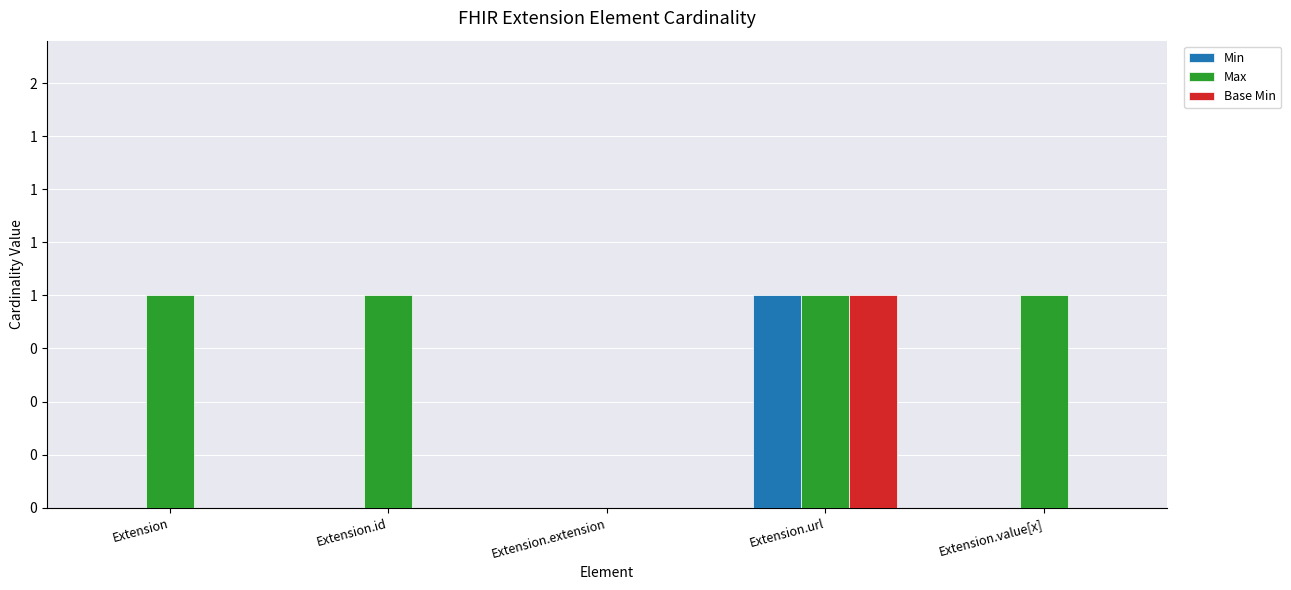

List the labels in order of Base Min value, largest first.

Extension.url, Extension, Extension.id, Extension.extension, Extension.value[x]